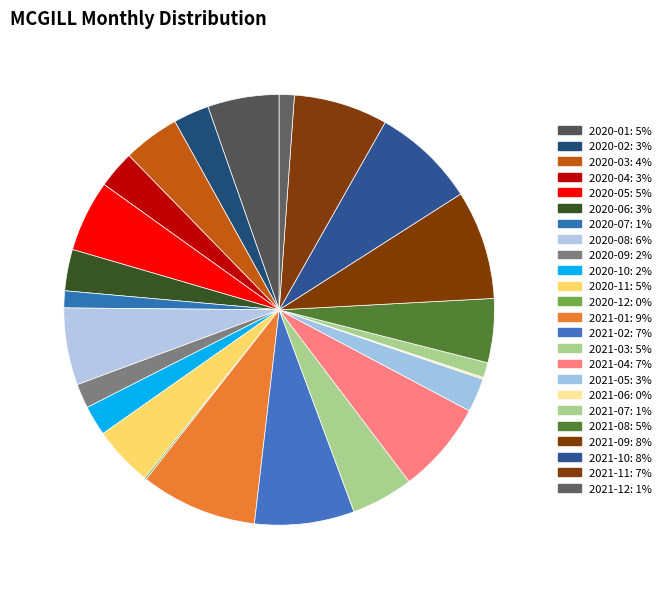

To the nearest percent, what is the combined percentage of 2021-10 and 2020-03?

12%